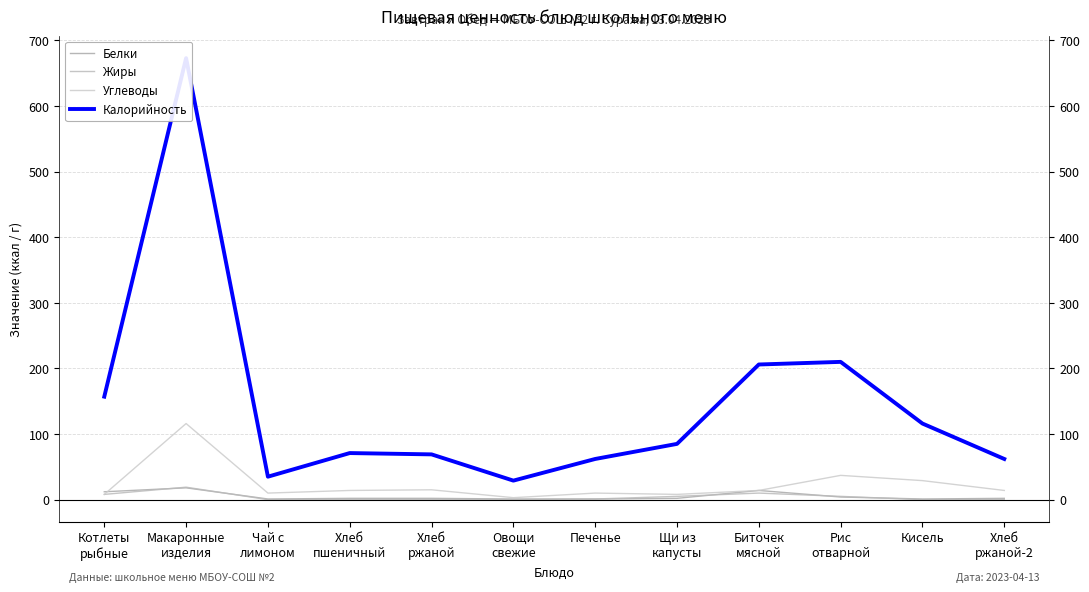

Which series has the largest total across all categories?

Калорийность